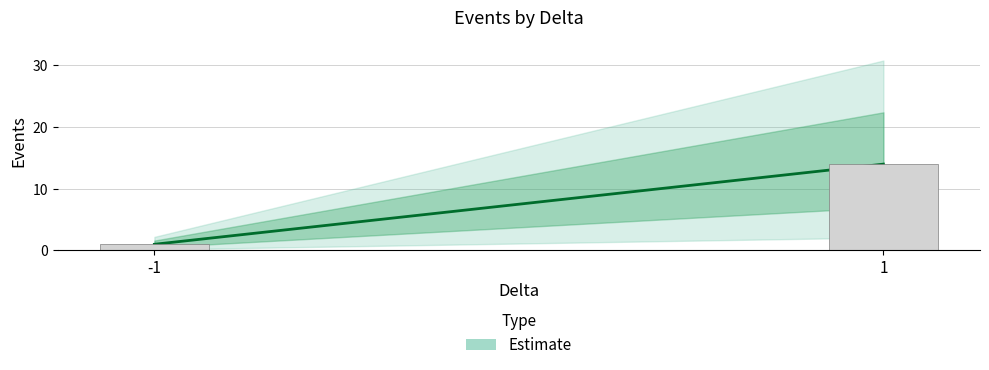

Which label corresponds to the smallest value in the chart?

-1